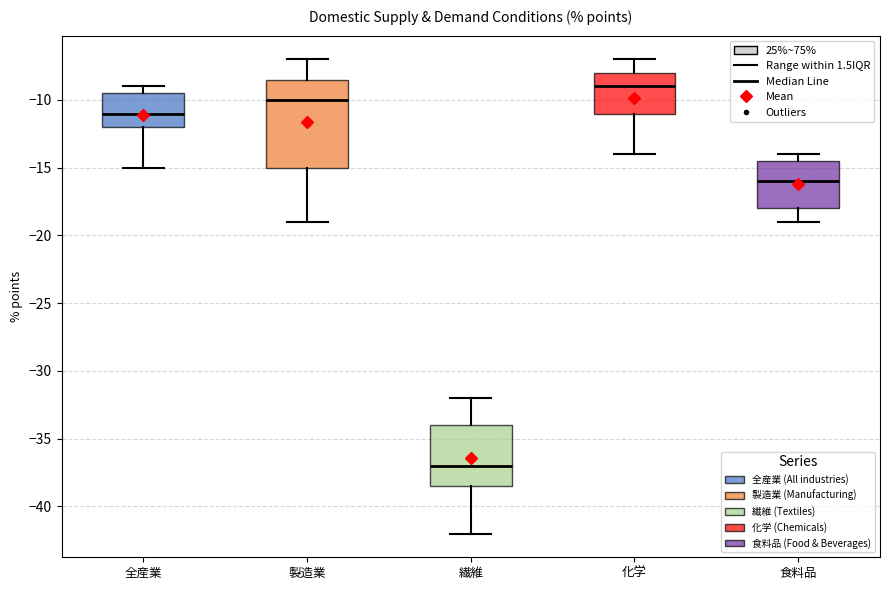

Which box is the tallest, from its lower edge to its upper edge?

製造業